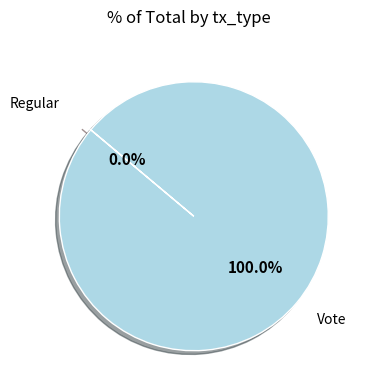

Which category has the biggest portion of the pie?

Vote